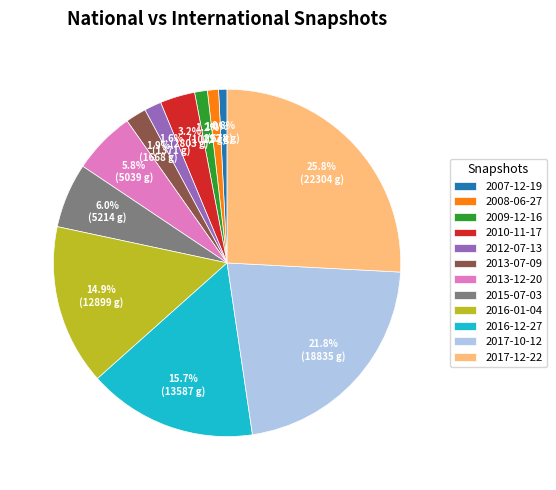

To the nearest percent, what portion does 2010-11-17 represent?

3%